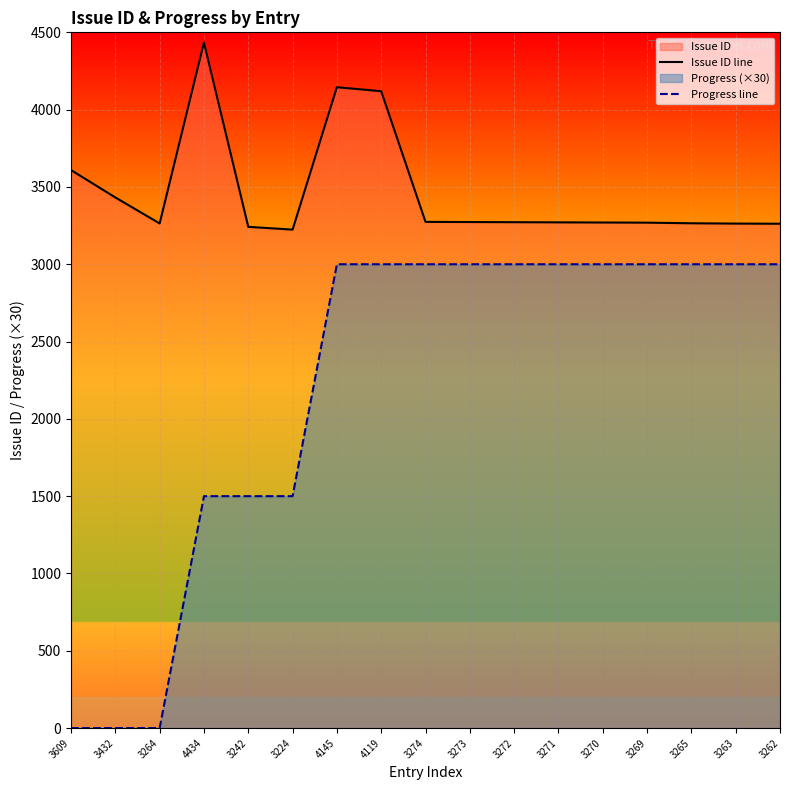

What is the sum of all Progress line values?

37500